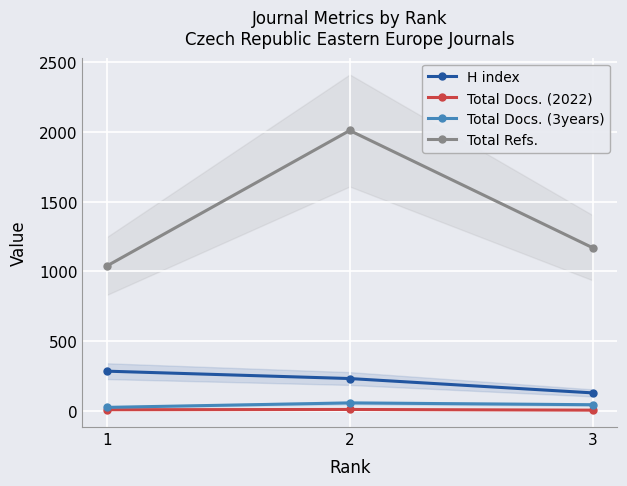

What is the value of the Total Docs. (2022) point at the 2nd from the left?

8